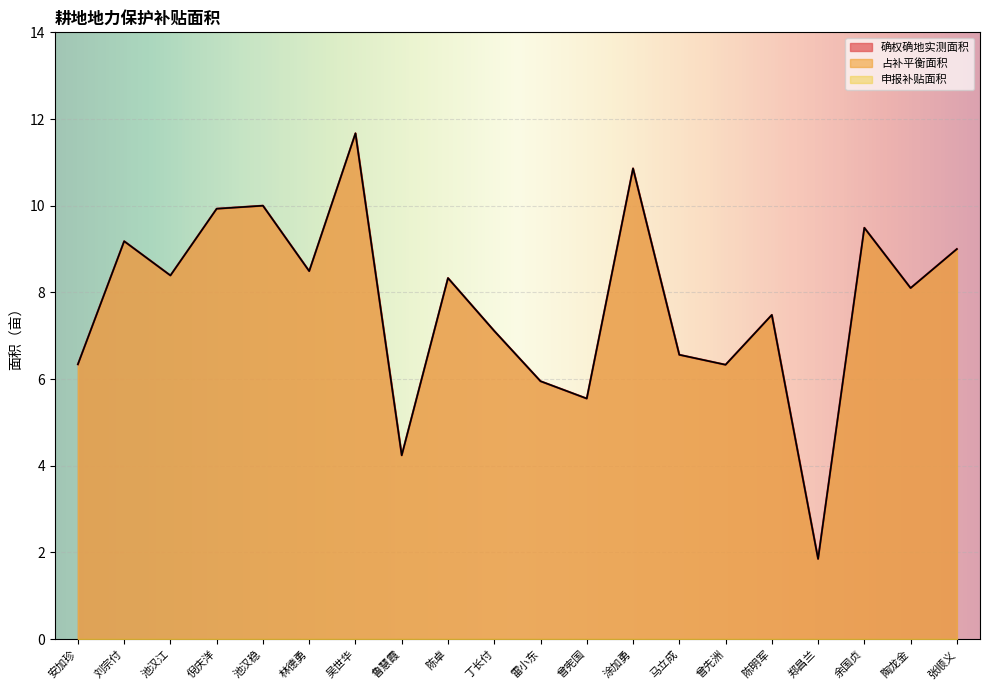

What is the highest value of the 确权确地实测面积 series?

11.7